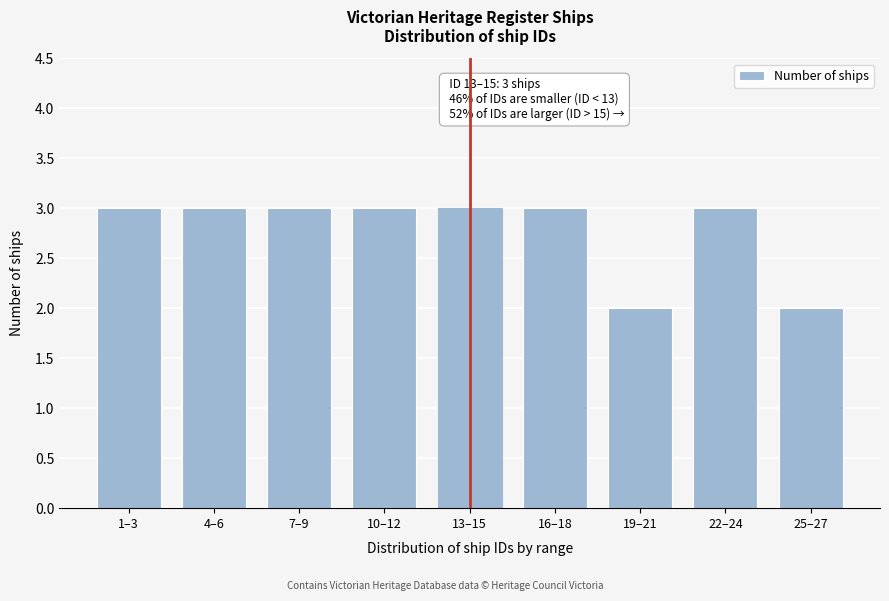

Reading left to right, list all the values displayed in this chart.

3	3	3	3	3	3	2	3	2